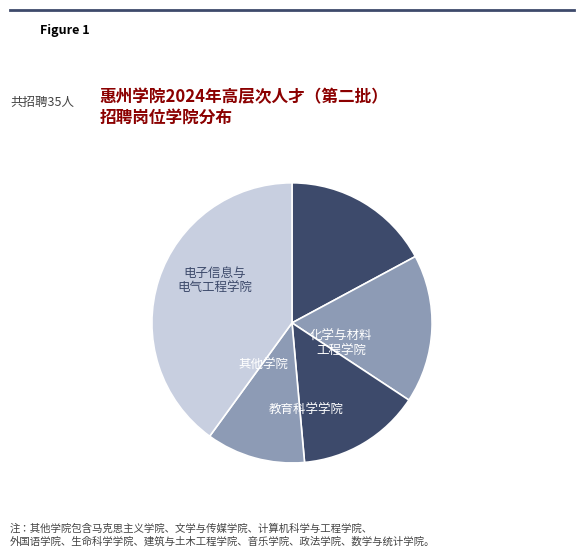

How many segments does this pie chart have?

5